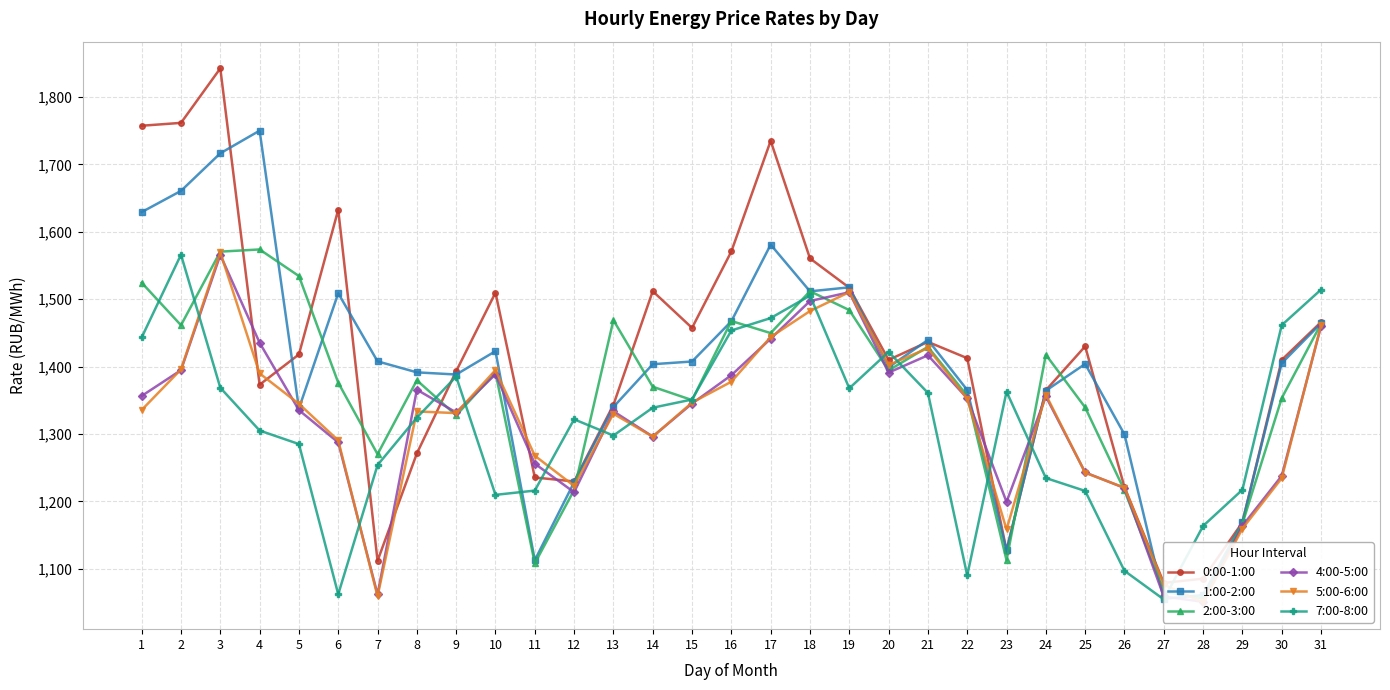

What is the sum of all 1:00-2:00 values?

43339.1